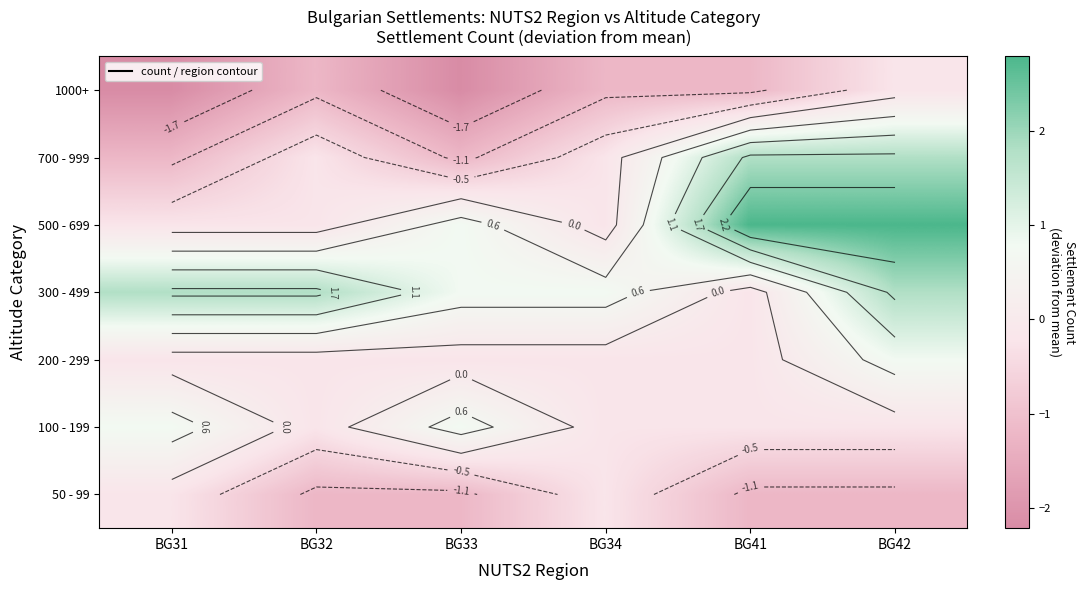

At which category is the sum across all series the highest?

BG42